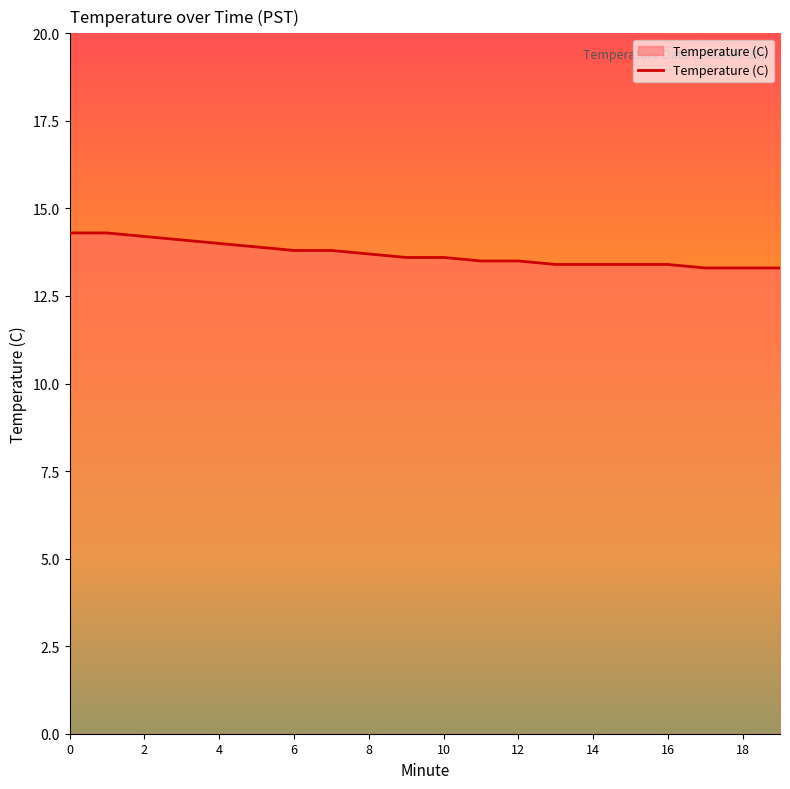

What is the maximum value shown in the chart?

14.3